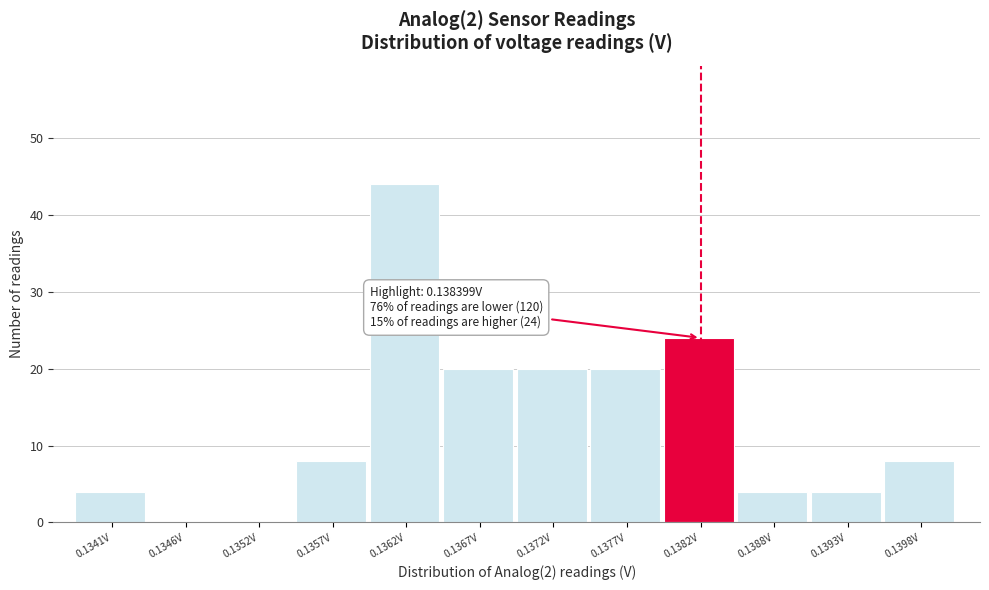

Reading left to right, list all the values displayed in this chart.

0.1341V=4	0.1346V=0	0.1352V=0	0.1357V=8	0.1362V=44	0.1367V=20	0.1372V=20	0.1377V=20	0.1382V=24	0.1388V=4	0.1393V=4	0.1398V=8